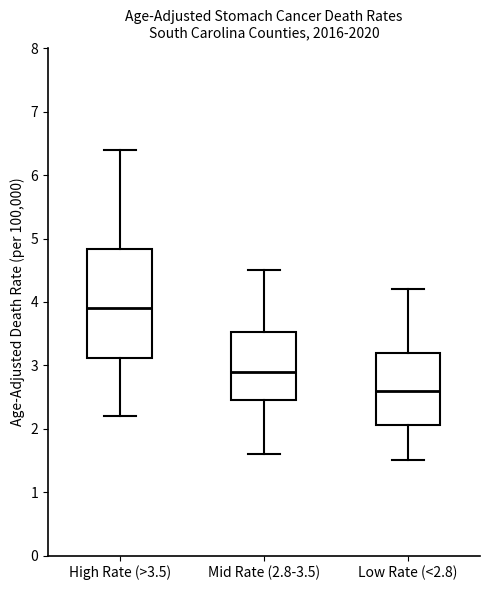

Which box is the tallest, from its lower edge to its upper edge?

High Rate (>3.5)